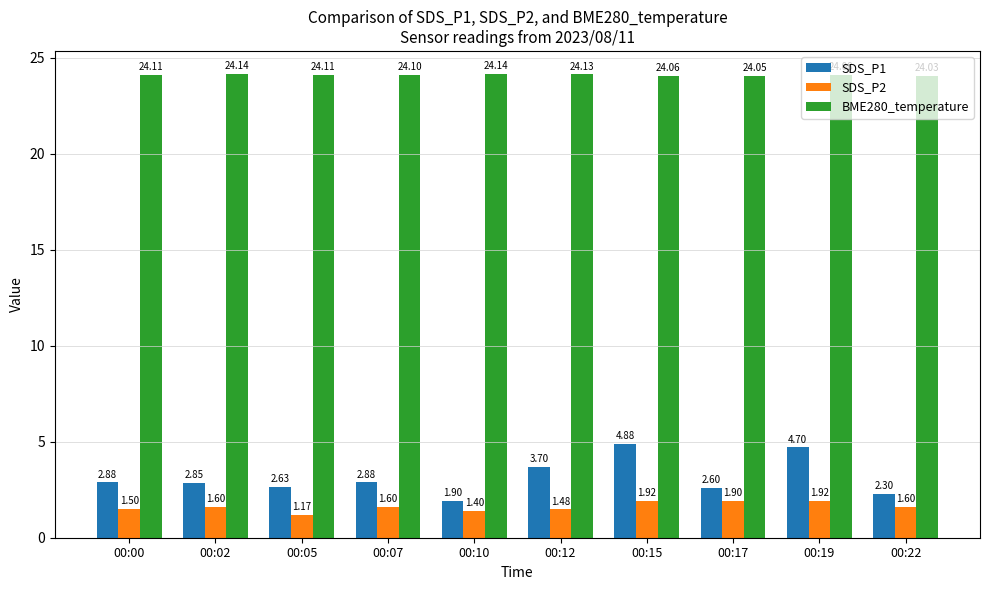

Count the SDS_P2 values in the range 1 to 2.

10